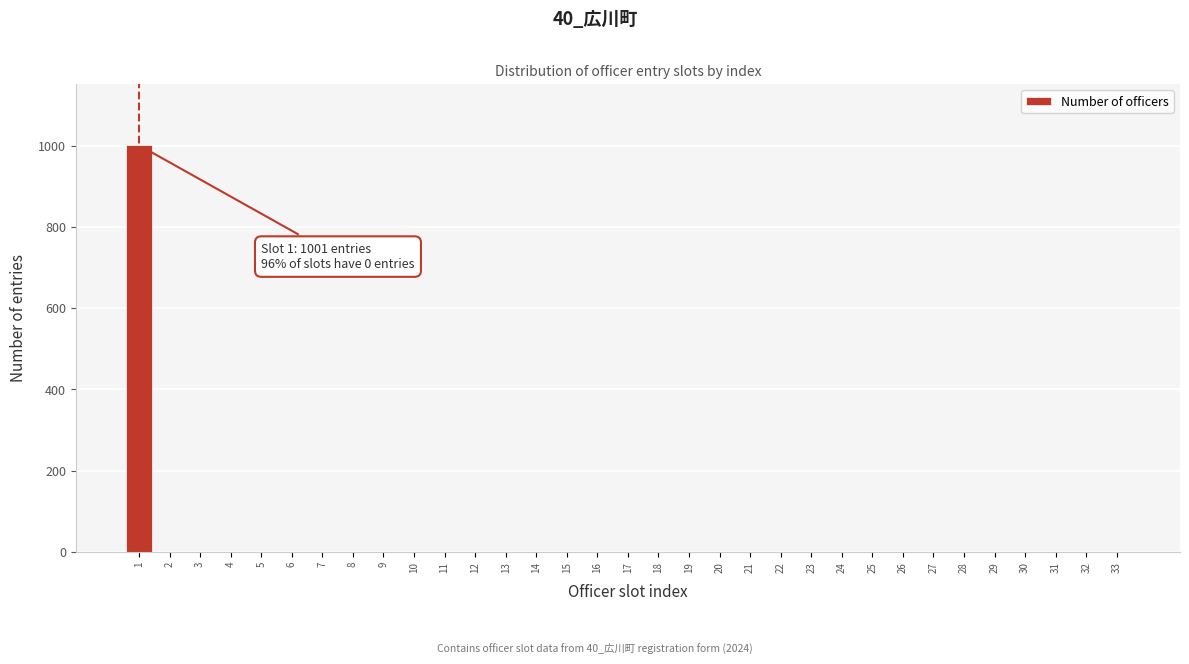

Is it true that the value at 31 is 0?

True